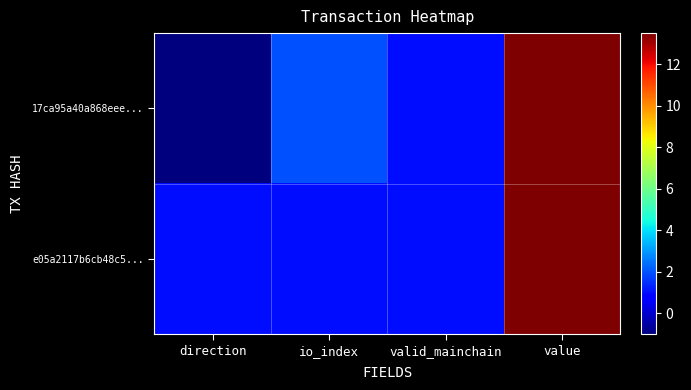

Which series changed the most between io_index and valid_mainchain?

17ca95a40a868eee...